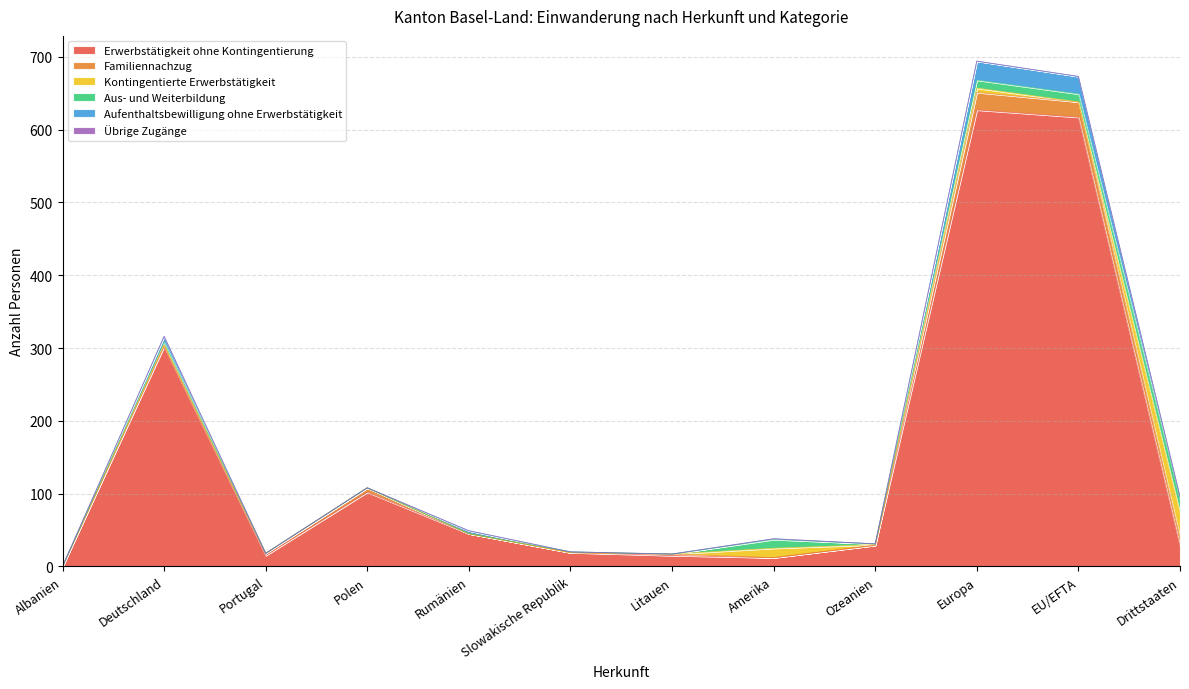

What is the average value of the Aus- und Weiterbildung series?

5